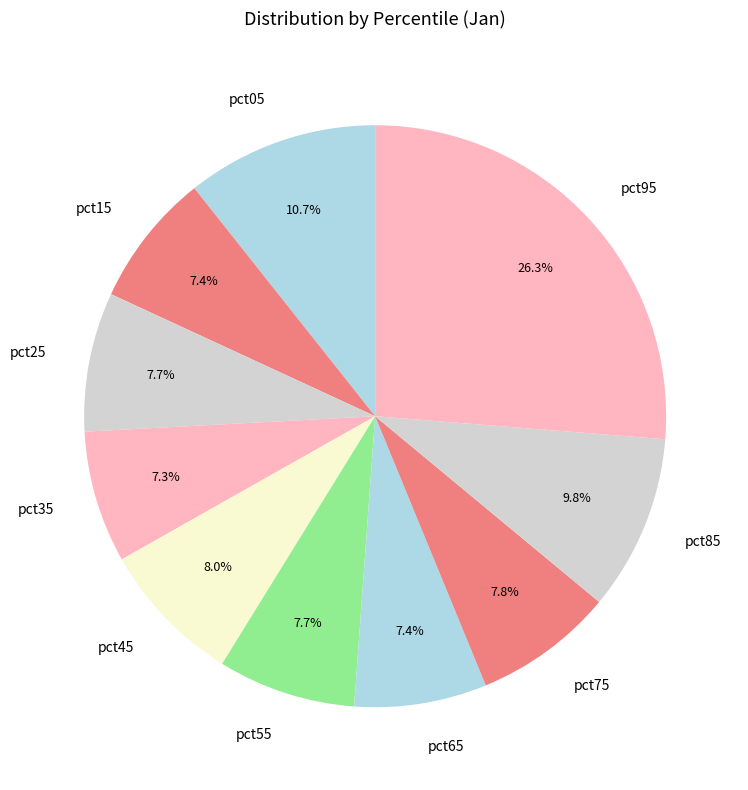

What is the largest slice in the pie chart?

pct95